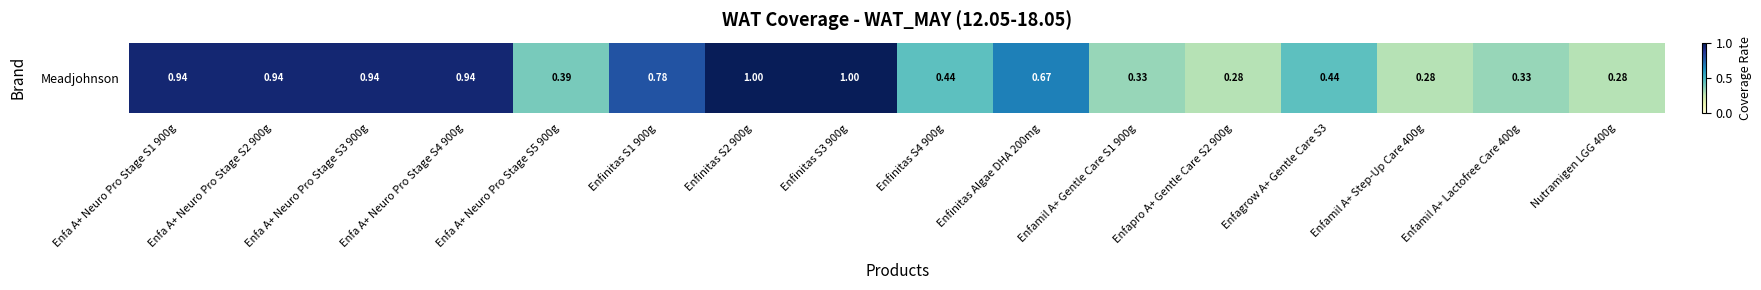

The chart shows a value of 1.6 at Enfinitas S3 900g. True or false?

False